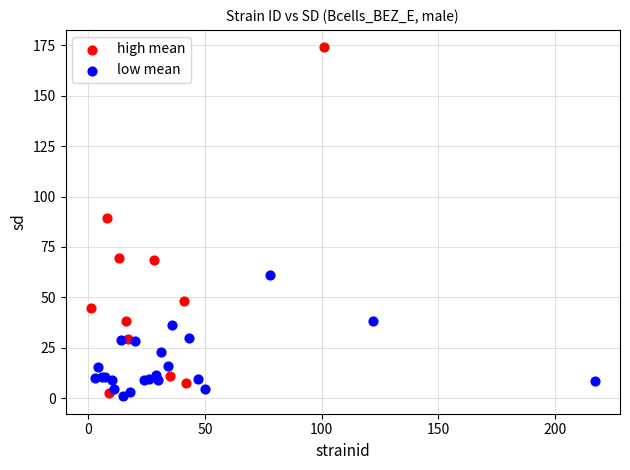

Which series has the widest spread of Y values?

high mean